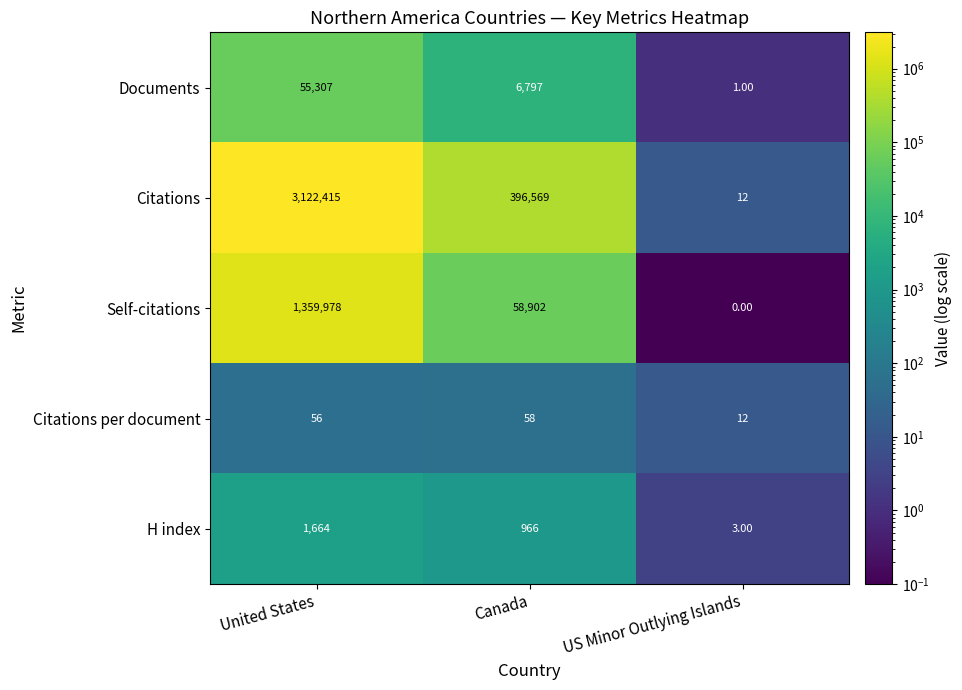

Which series has the largest total across all categories?

Citations